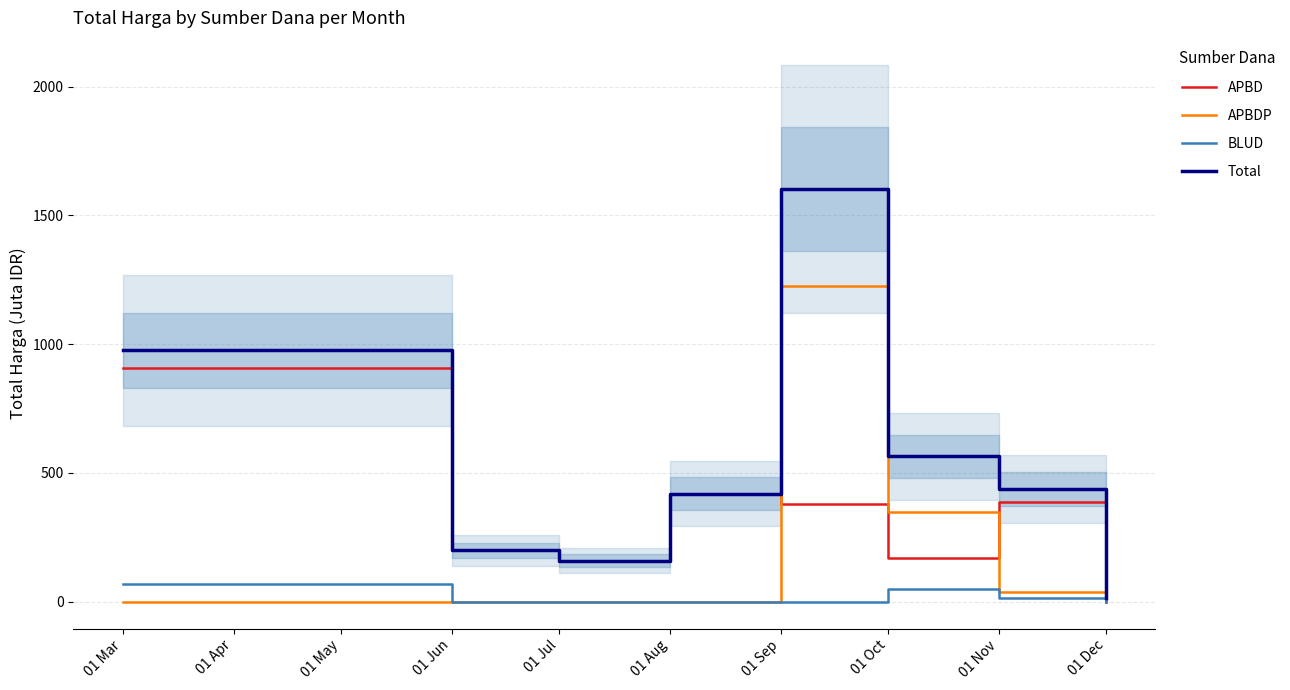

True or false: BLUD has more than 0 points higher than both neighbors.

True